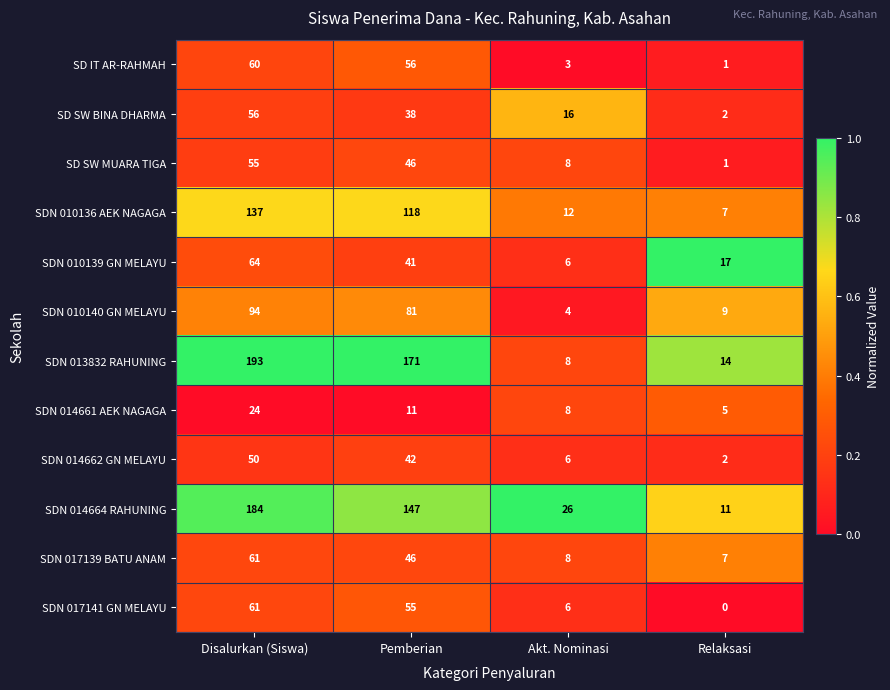

How many series are shown in this chart?

12